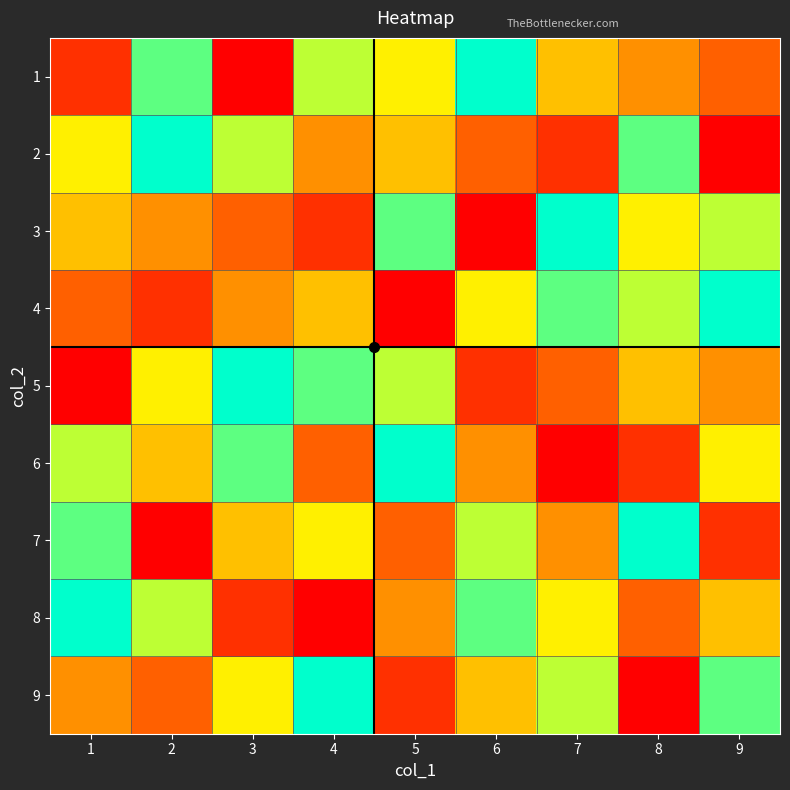

What is the minimum value shown in the chart?

1